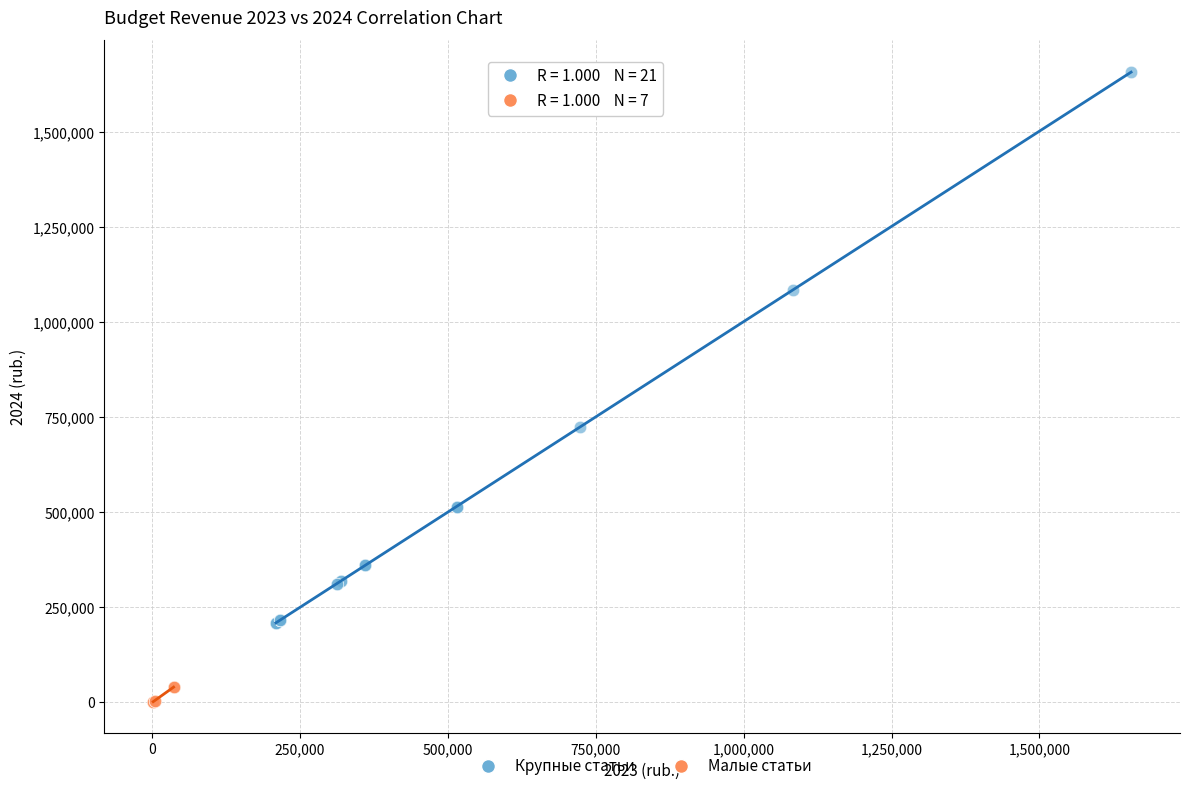

Which series has the largest Y range (max minus min)?

Крупные статьи